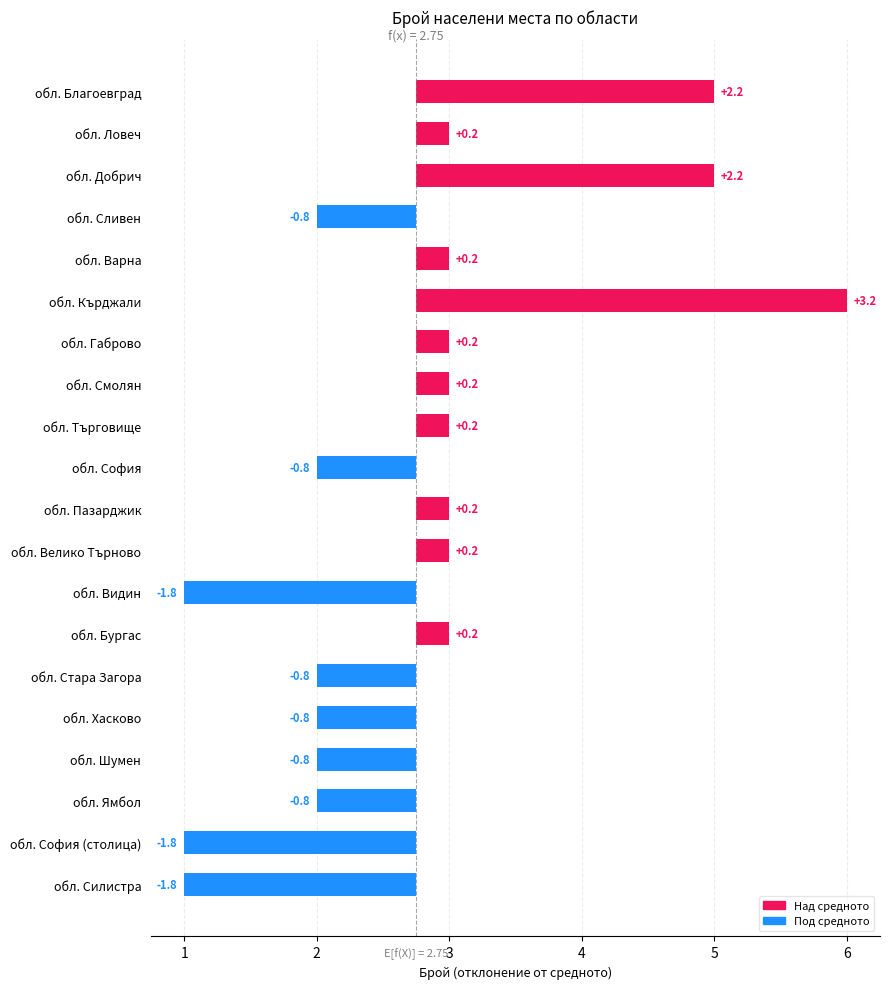

List the labels in order of value, largest first.

обл. Кърджали, обл. Благоевград, обл. Добрич, обл. Ловеч, обл. Варна, обл. Габрово, обл. Смолян, обл. Търговище, обл. Пазарджик, обл. Велико Търново, обл. Бургас, обл. Сливен, обл. София, обл. Стара Загора, обл. Хасково, обл. Шумен, обл. Ямбол, обл. Видин, обл. София (столица), обл. Силистра